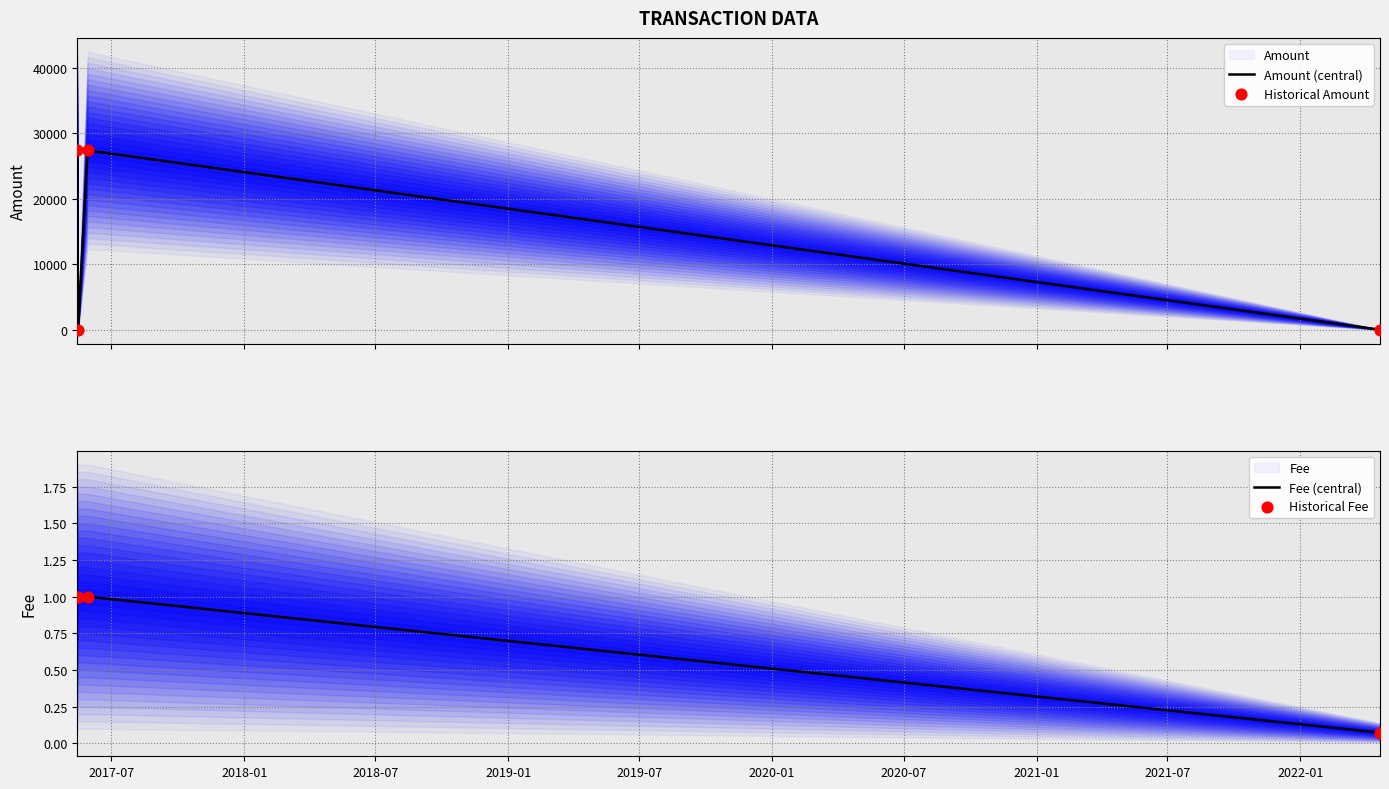

How many interior local valleys does the Amount (central) series have?

1